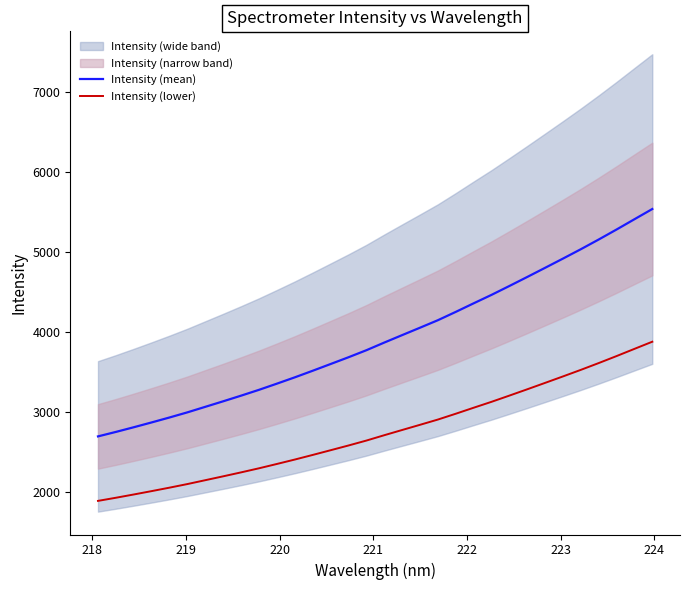

What is the maximum value for Intensity (lower)?

3874.1